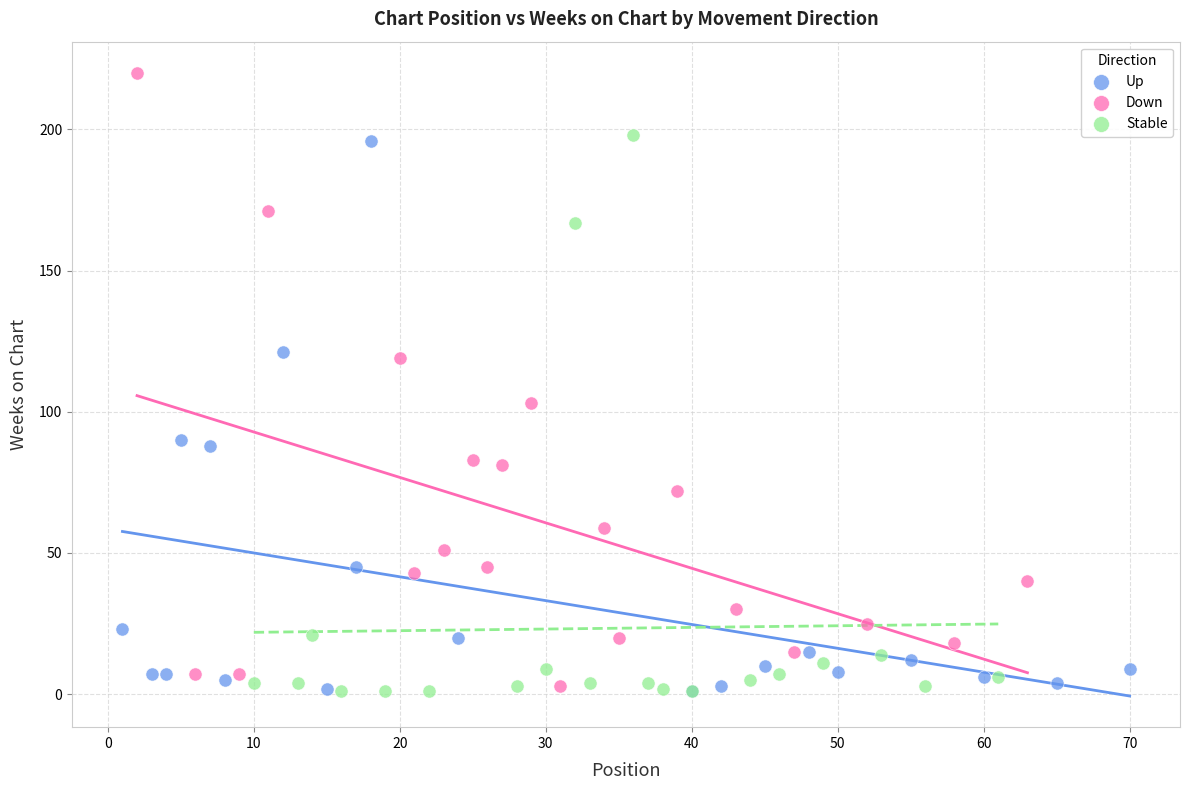

What are all the series names shown in the legend?

Up, Down, Stable